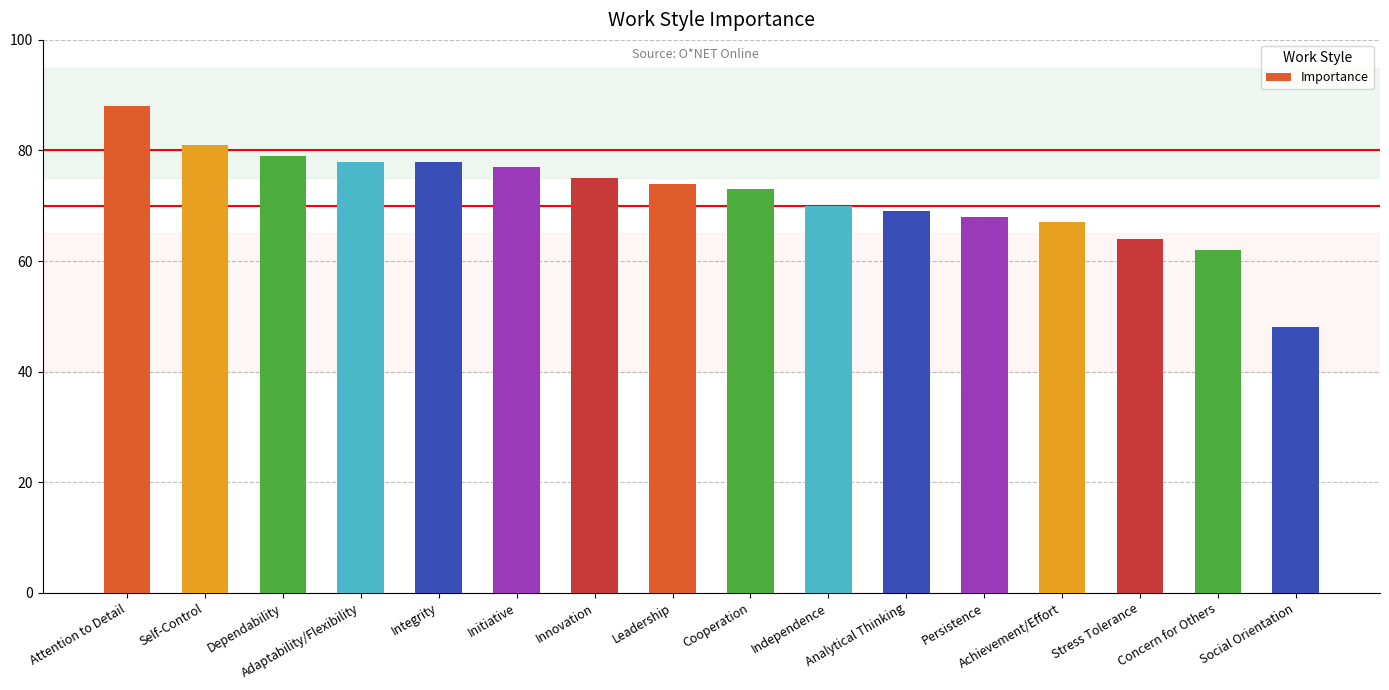

Where does the data first go above 74?

Attention to Detail